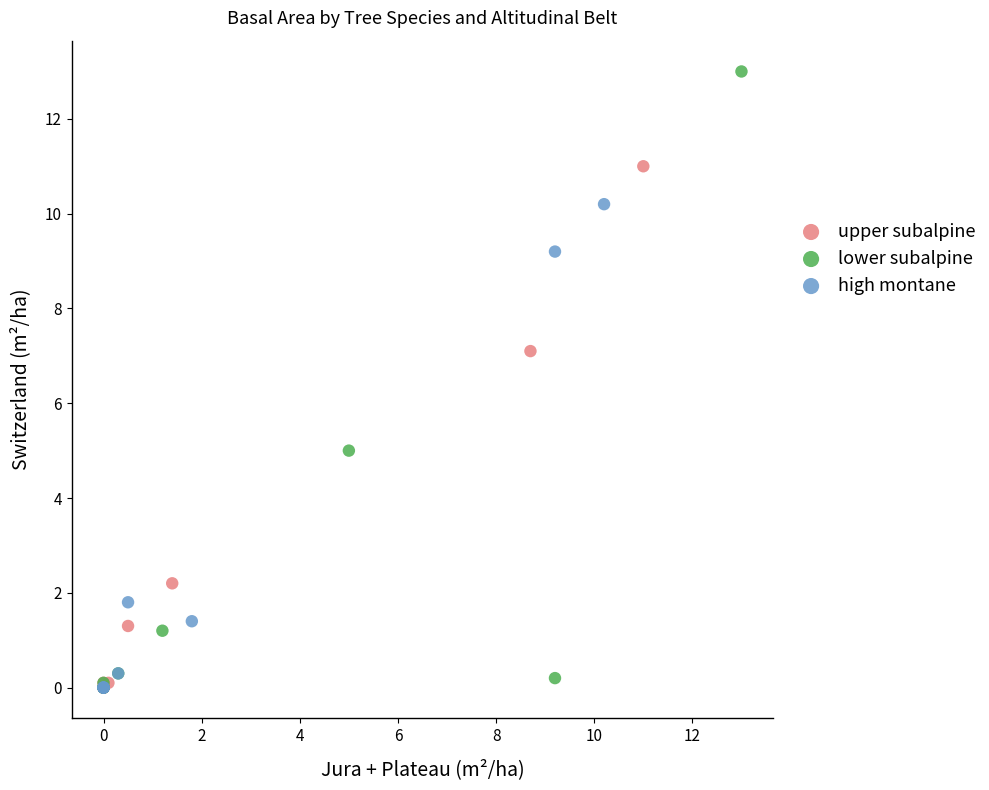

Which series has the widest spread of Y values?

lower subalpine